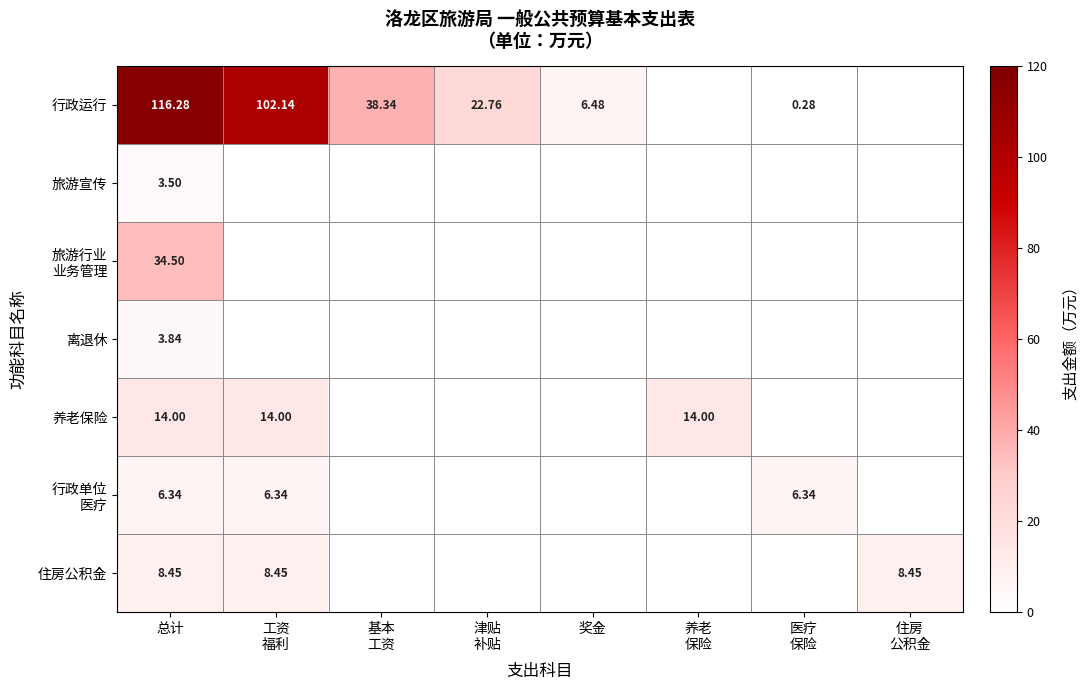

At which category is the sum across all series the highest?

总计